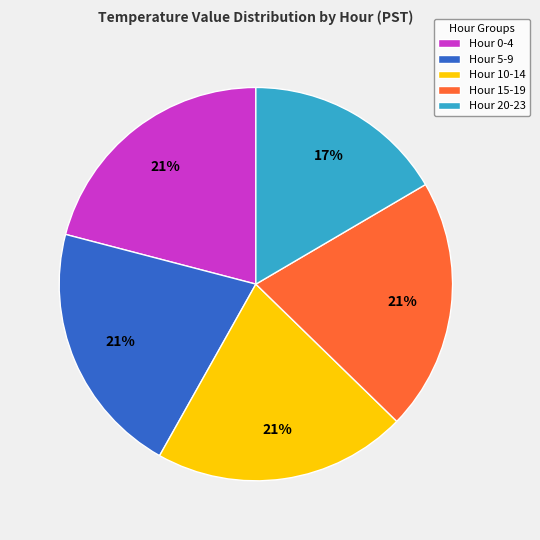

Which slice is the smallest?

Hour 20-23